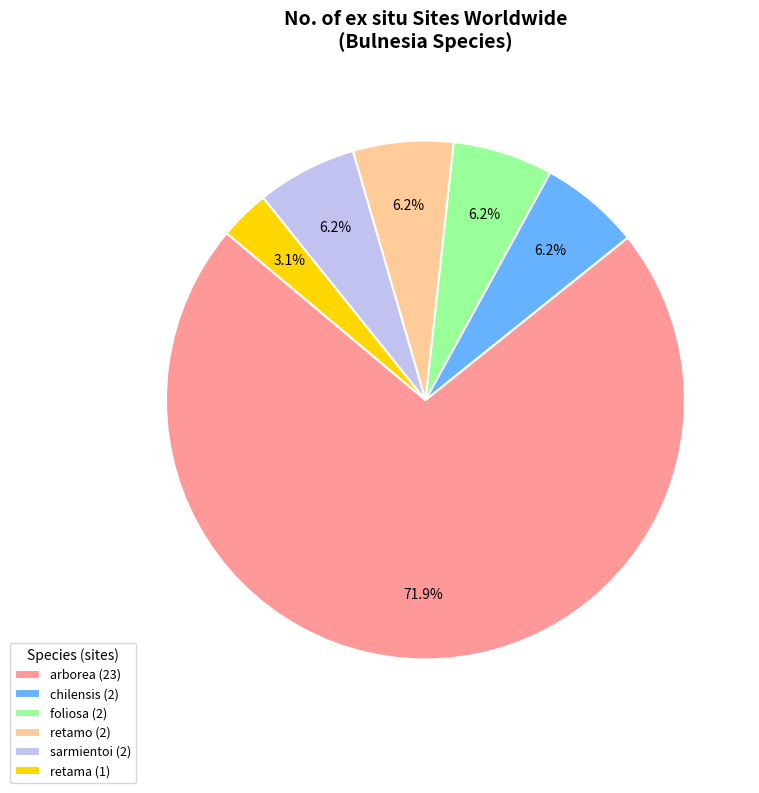

To the nearest percent, what is the difference between the largest and smallest slice percentages?

69%